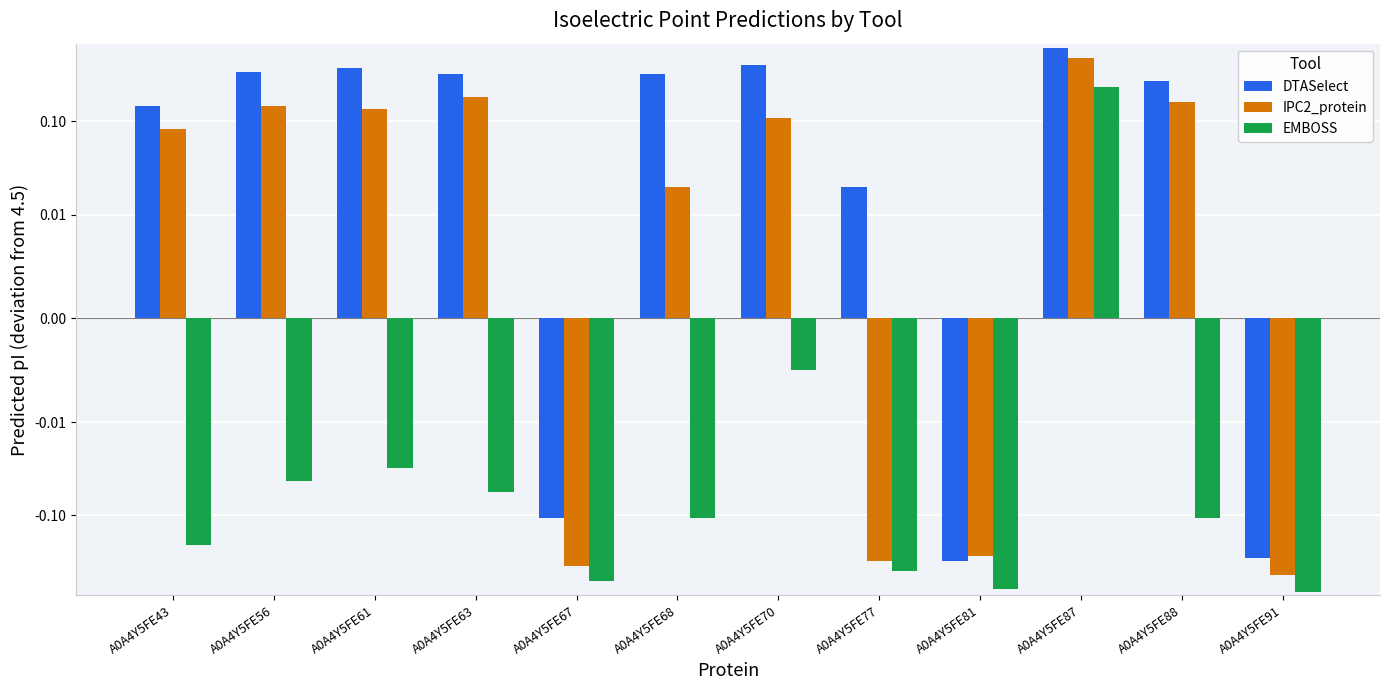

What are all the series names shown in the legend?

DTASelect, IPC2_protein, EMBOSS